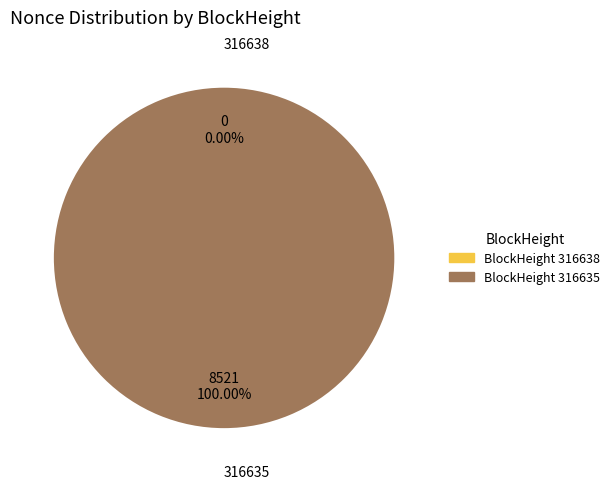

Count the number of slices in the pie.

2